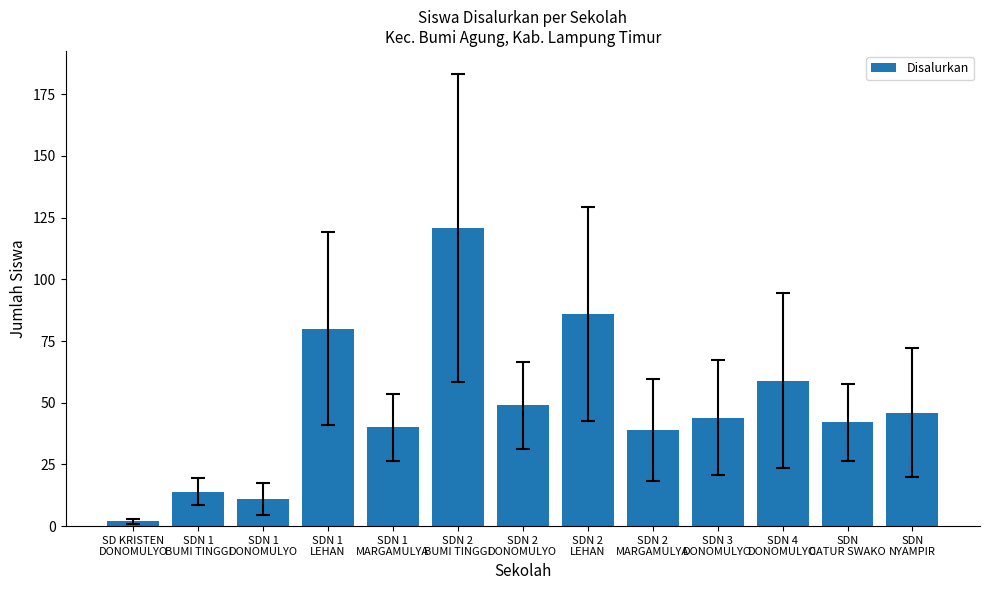

What is the label of the 13th bar from the right?

SD KRISTEN
DONOMULYO